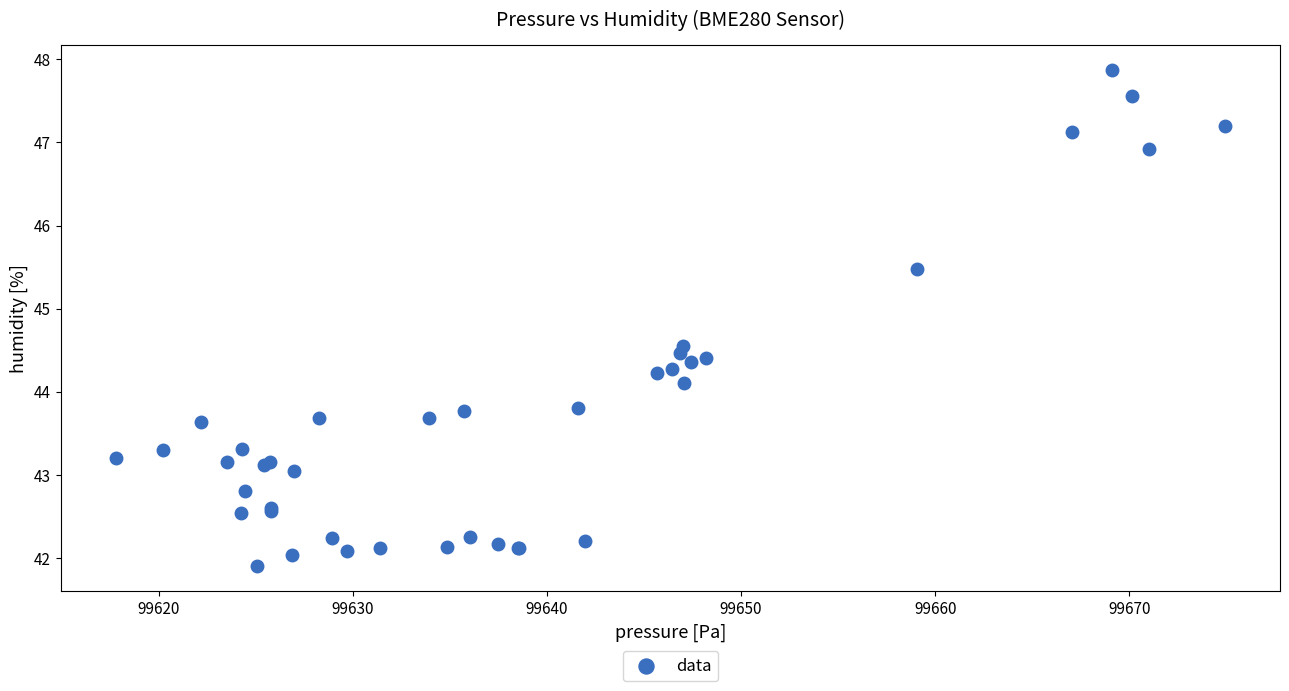

What Y value in the scatter plot is closest to 44?

44.1